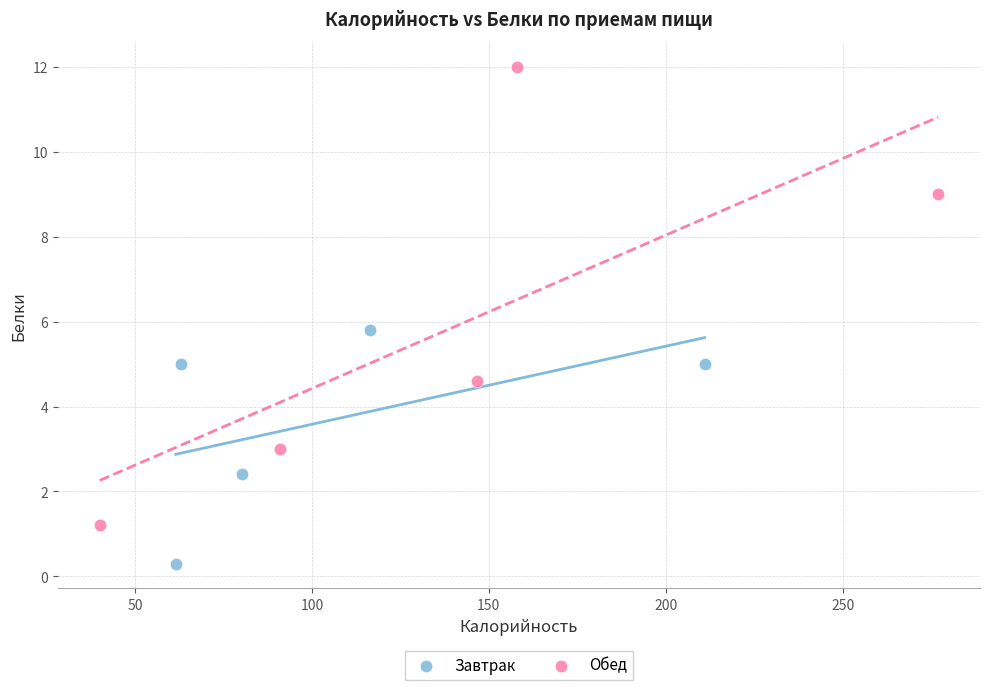

What are all the series names shown in the legend?

Завтрак, Обед